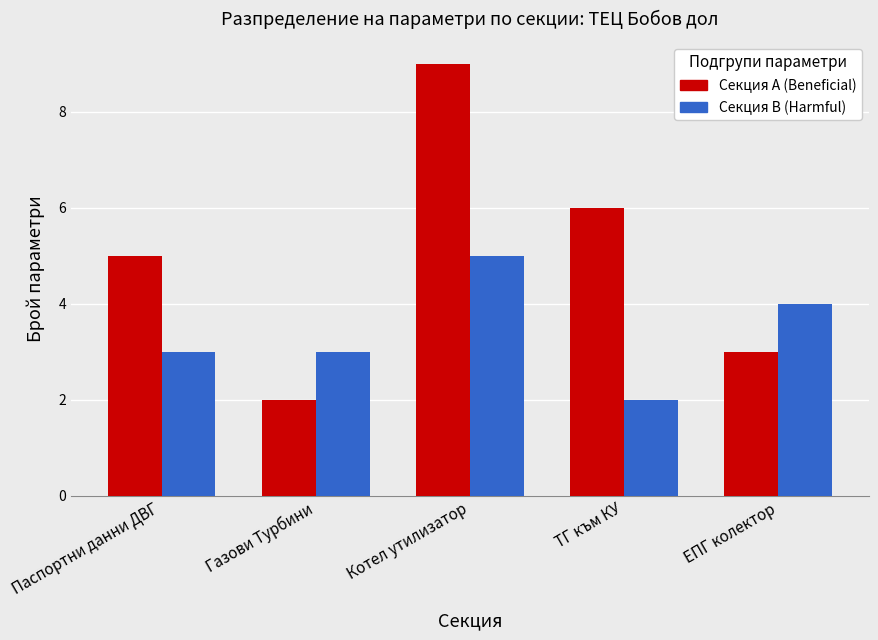

Reading left to right, what are all the values shown in this chart?

Секция A (Beneficial): Паспортни данни ДВГ=5	Газови Турбини=2	Котел утилизатор=9	ТГ към КУ=6	ЕПГ колектор=3
Секция B (Harmful): Паспортни данни ДВГ=3	Газови Турбини=3	Котел утилизатор=5	ТГ към КУ=2	ЕПГ колектор=4